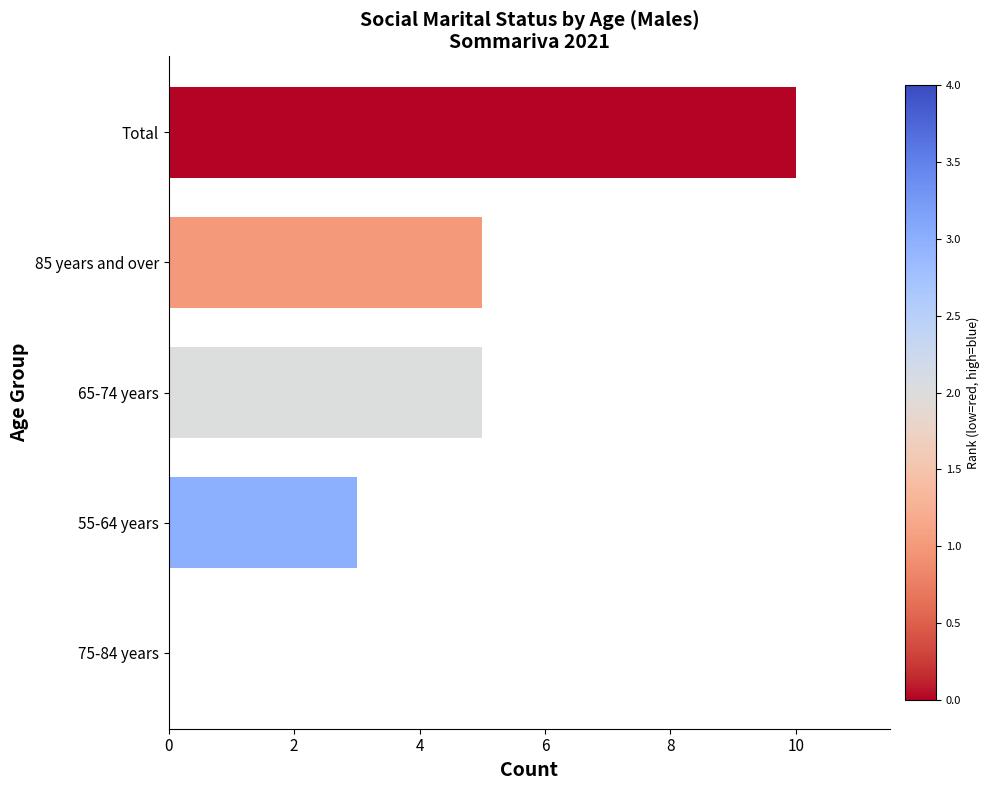

What is the greatest value displayed?

10